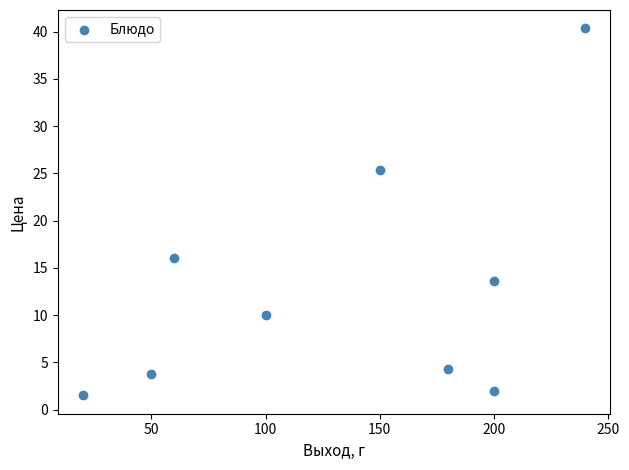

What is the range of X values (max minus min)?

220.0